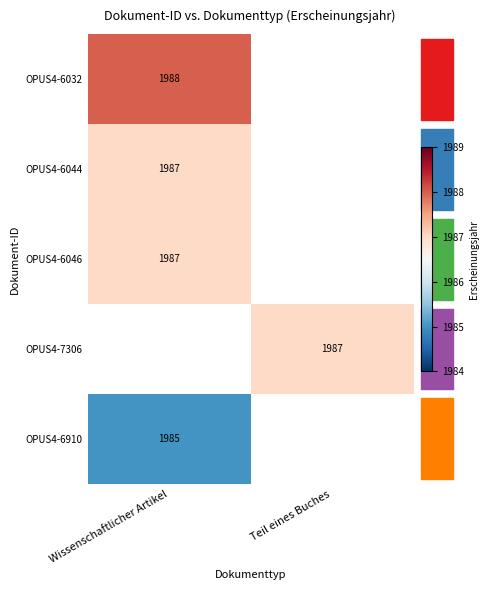

The value of OPUS4-6046 at Wissenschaftlicher Artikel is 1987. True or false?

True